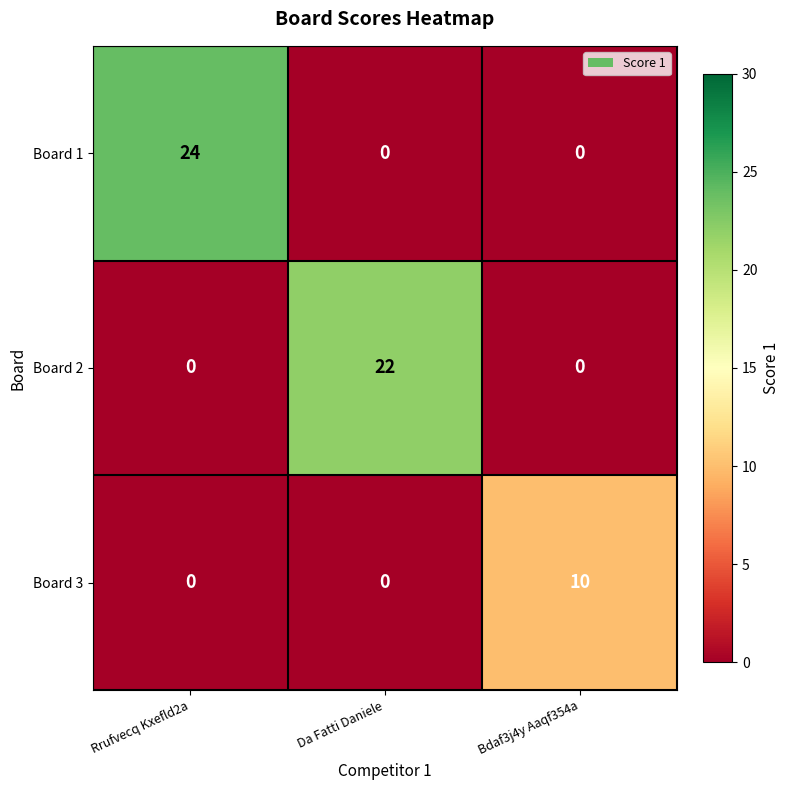

Which series has the widest spread of values?

Board 1